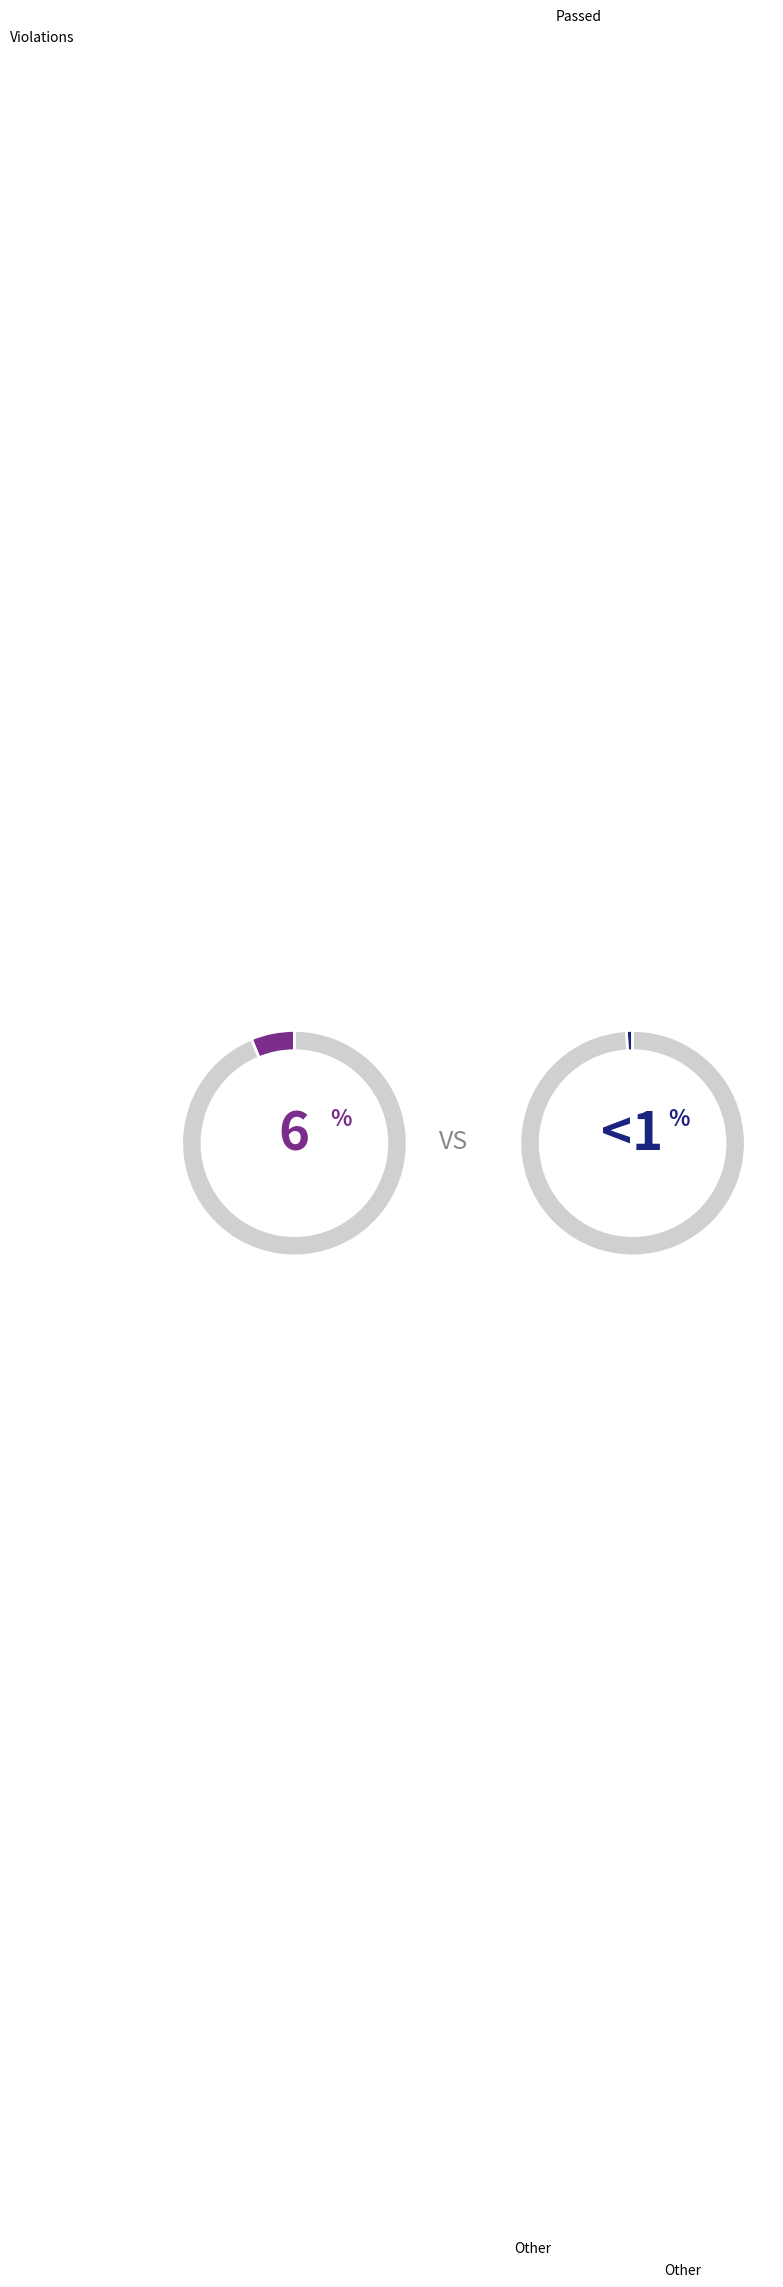

At Focus 1, list the series in order from largest to smallest.

Element Violations, Element Passed